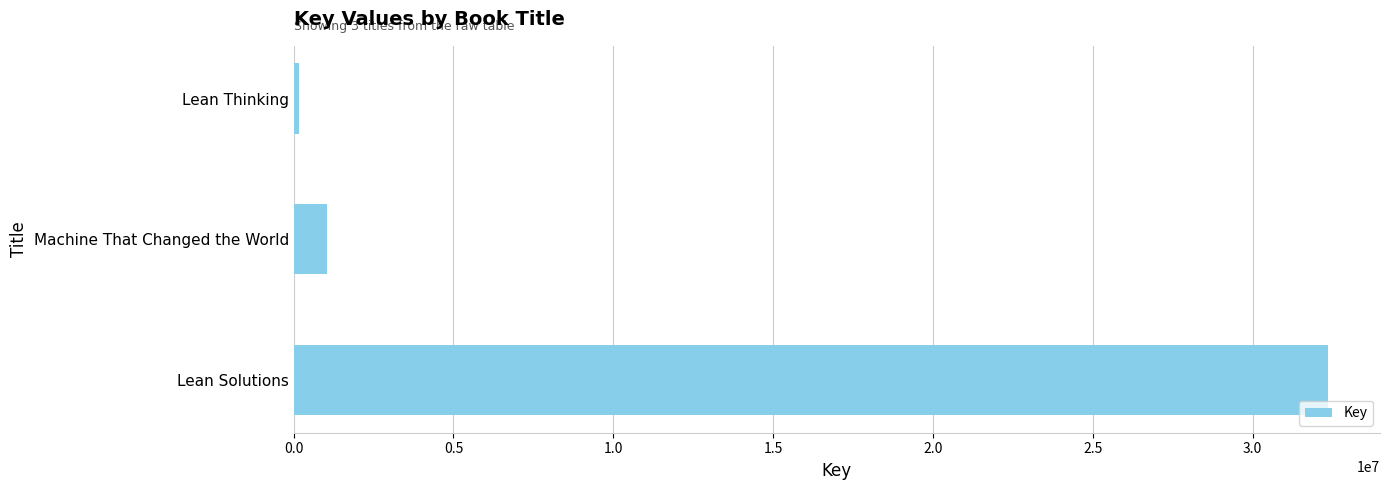

What is the difference between the maximum and minimum values?

32205138